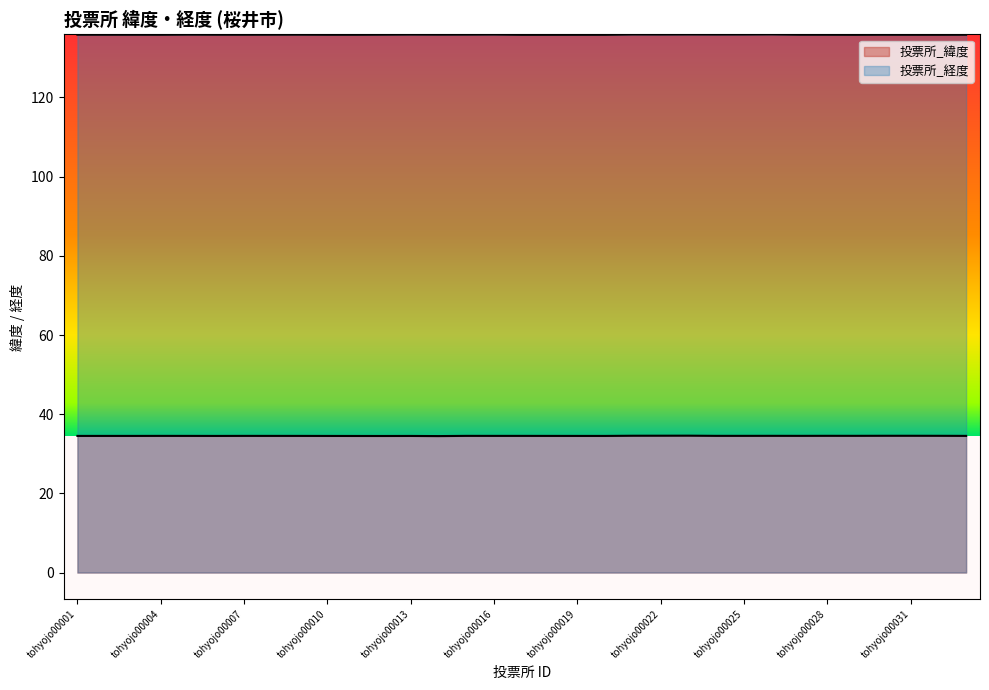

What is the value of the 投票所_緯度 point at the 10th from the left?

34.5